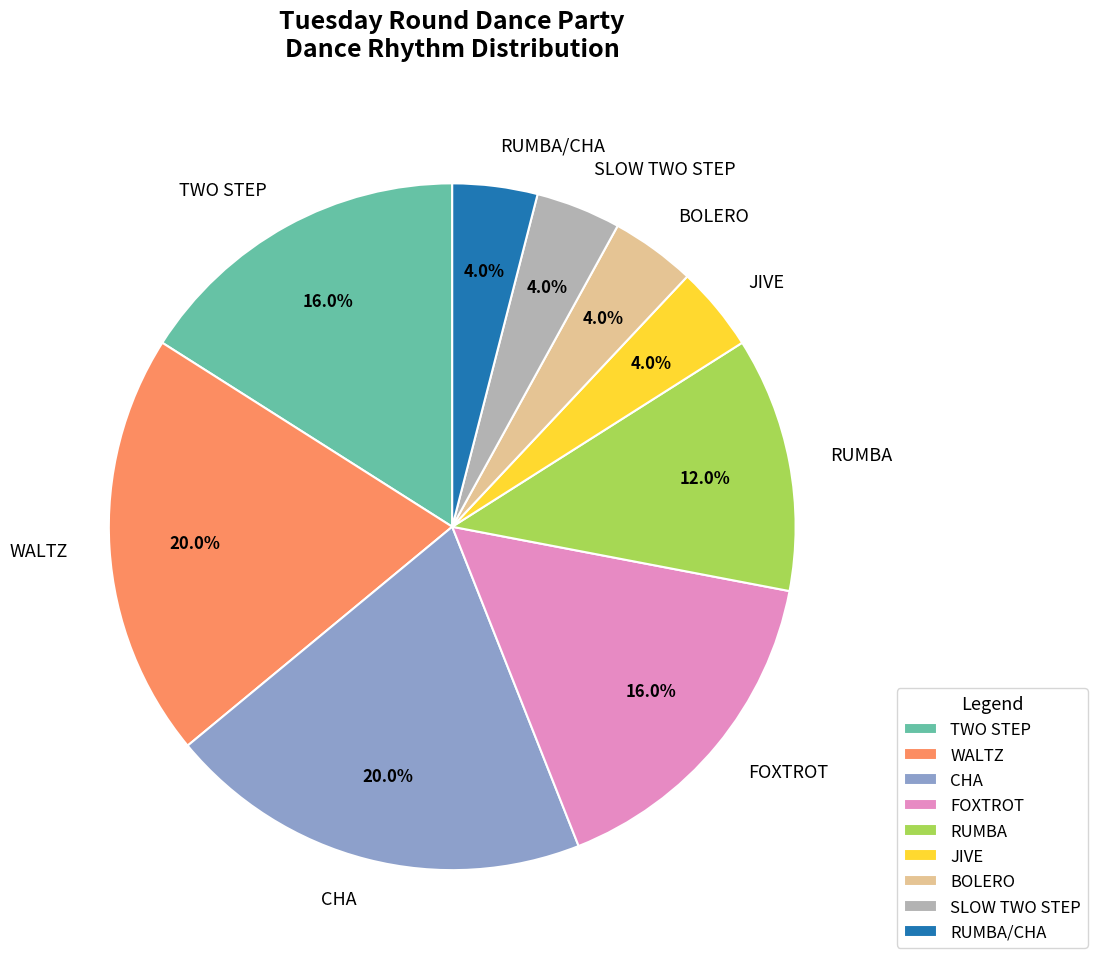

Does SLOW TWO STEP represent more than half of the total?

No